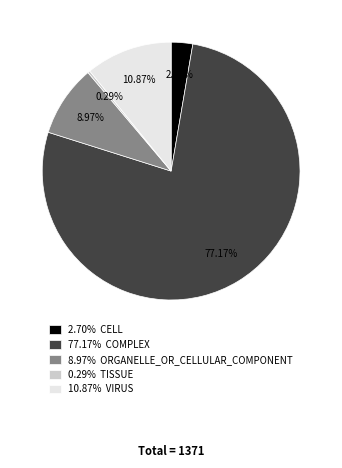

Is there a majority slice in this chart?

Yes